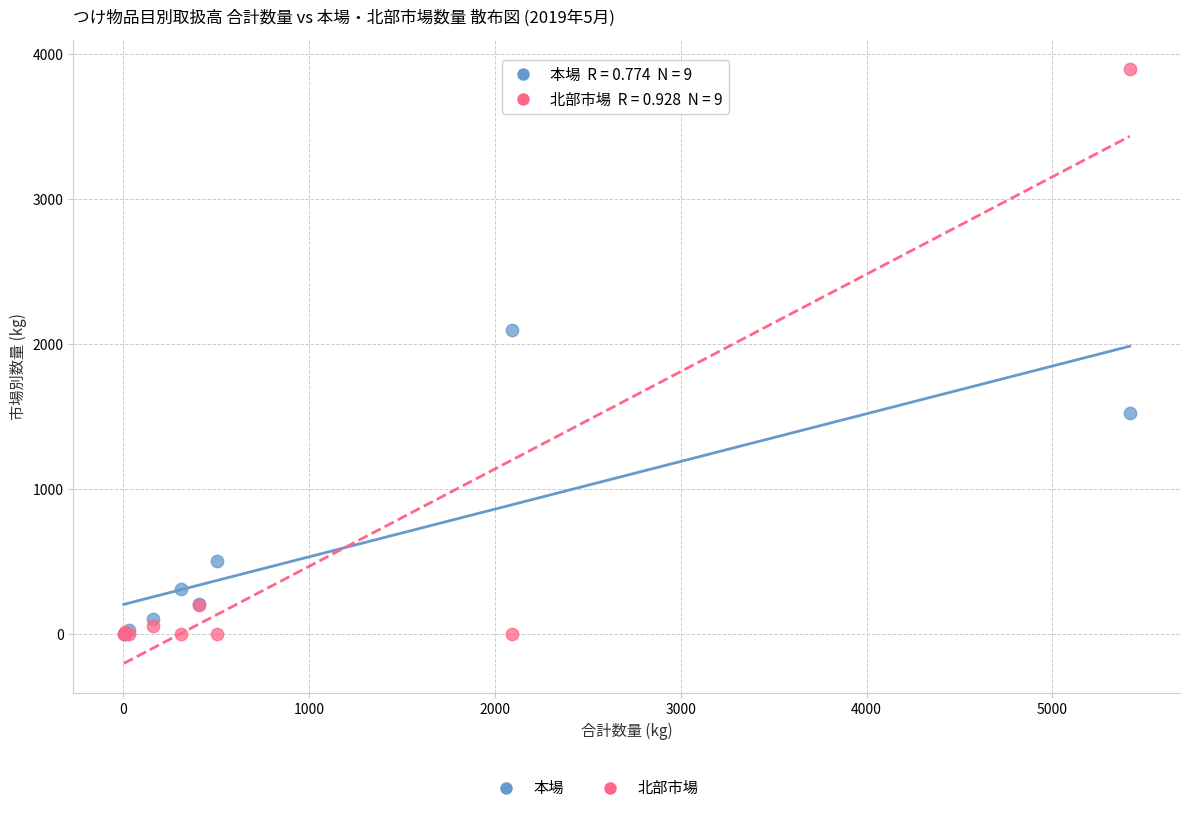

In the 本場 series, what Y value is closest to 1047?

1523